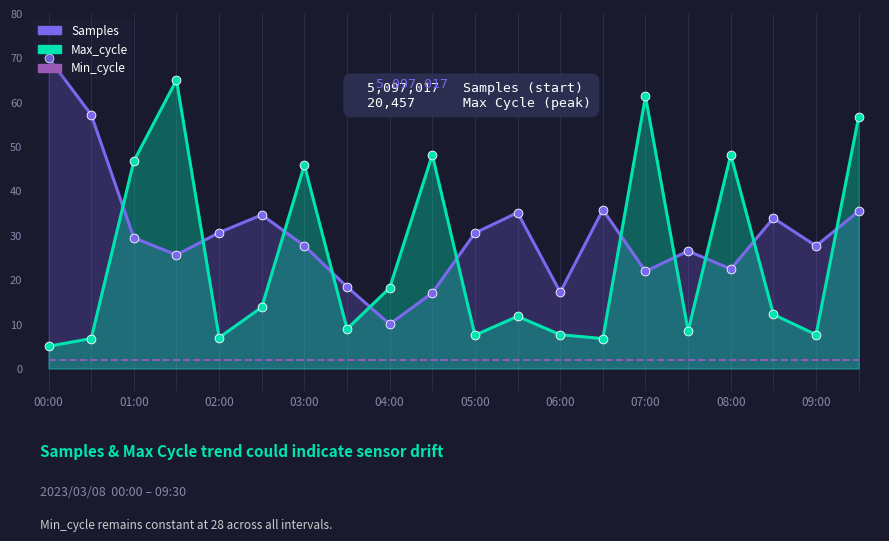

Which series contains the highest Y value?

Samples